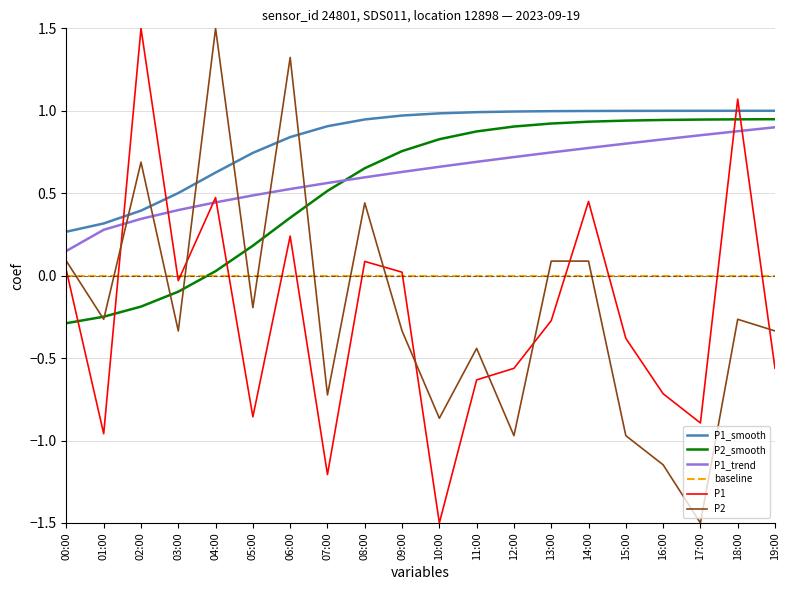

What is the minimum value for P1?

-1.5